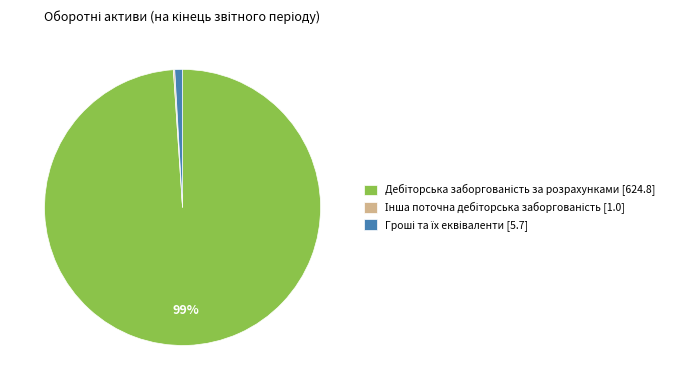

To the nearest percent, what is the difference between the largest and smallest slice percentages?

99%